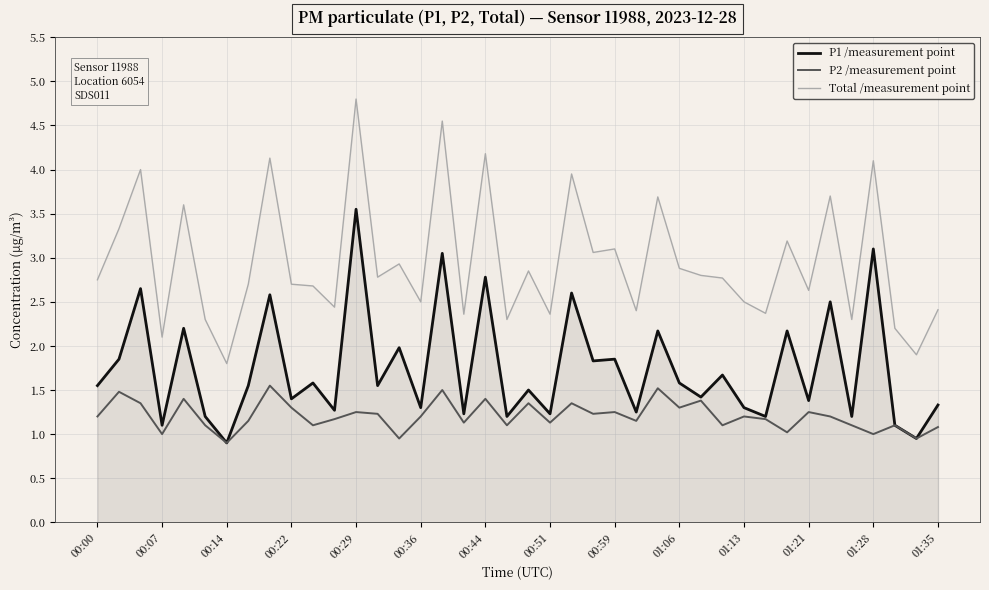

What is the sum of all P2 /measurement point values?

48.3